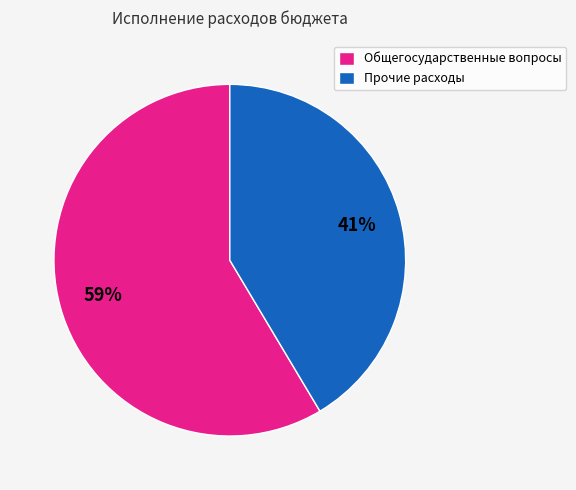

Between Прочие расходы and Общегосударственные вопросы, which is larger?

Общегосударственные вопросы